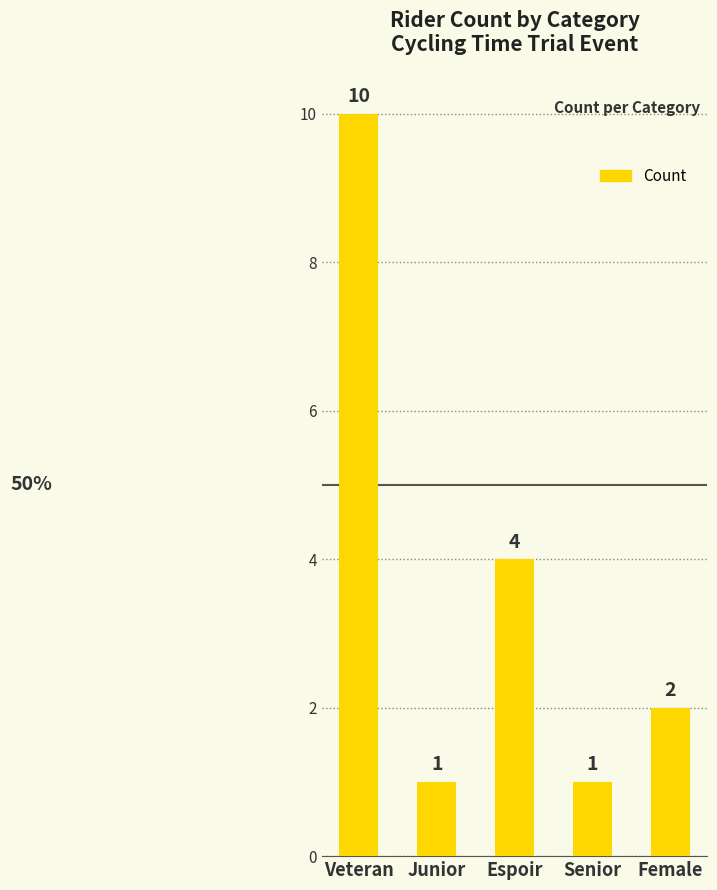

What is the sum of the values at Senior and Veteran?

11